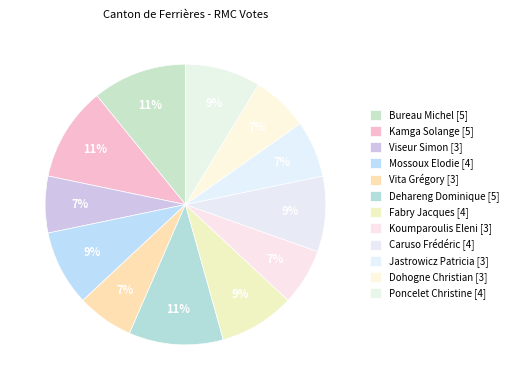

What percentage is the Bureau Michel slice, to the nearest percent?

11%